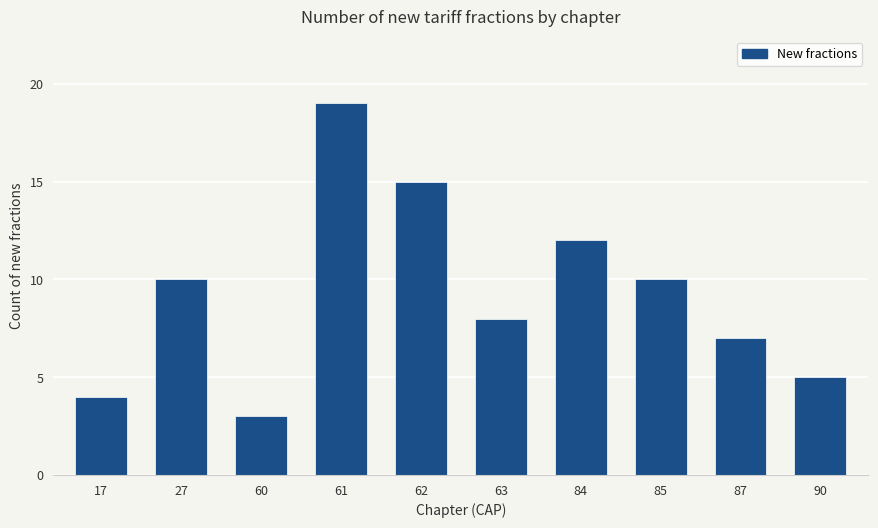

What is the greatest value displayed?

19